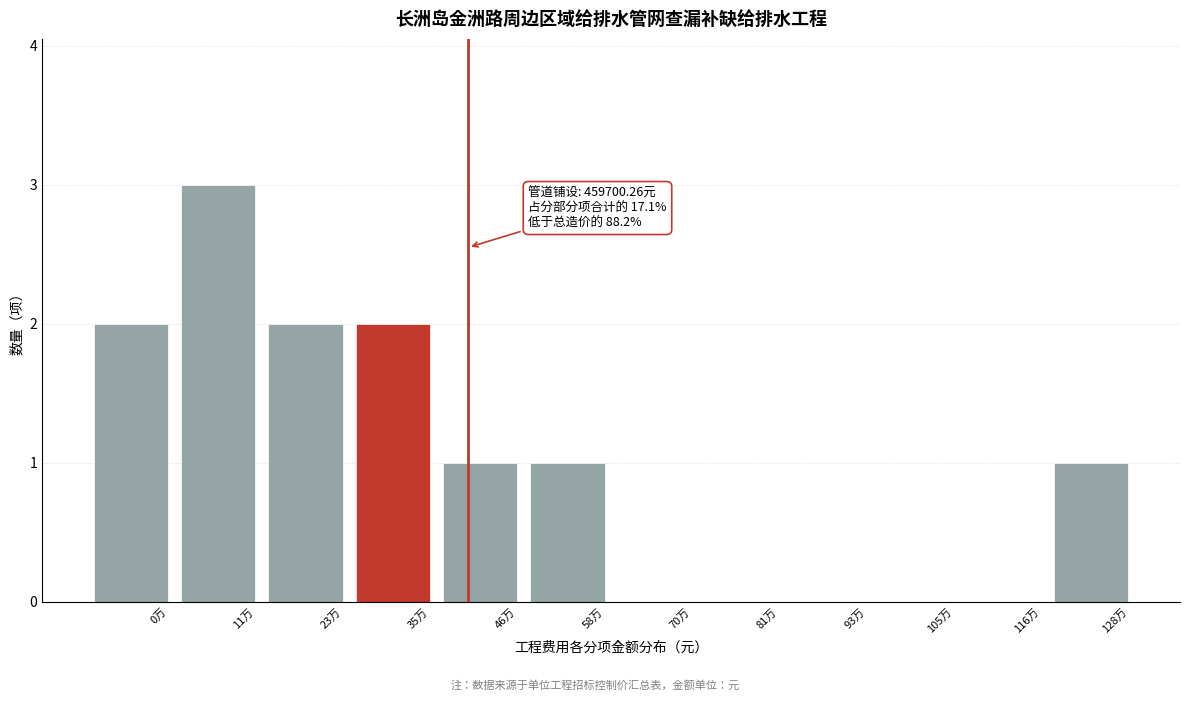

Reading left to right, what are all the values shown in this chart?

0万=2	11万=3	23万=2	35万=2	46万=1	58万=1	70万=0	81万=0	93万=0	105万=0	116万=0	128万=1